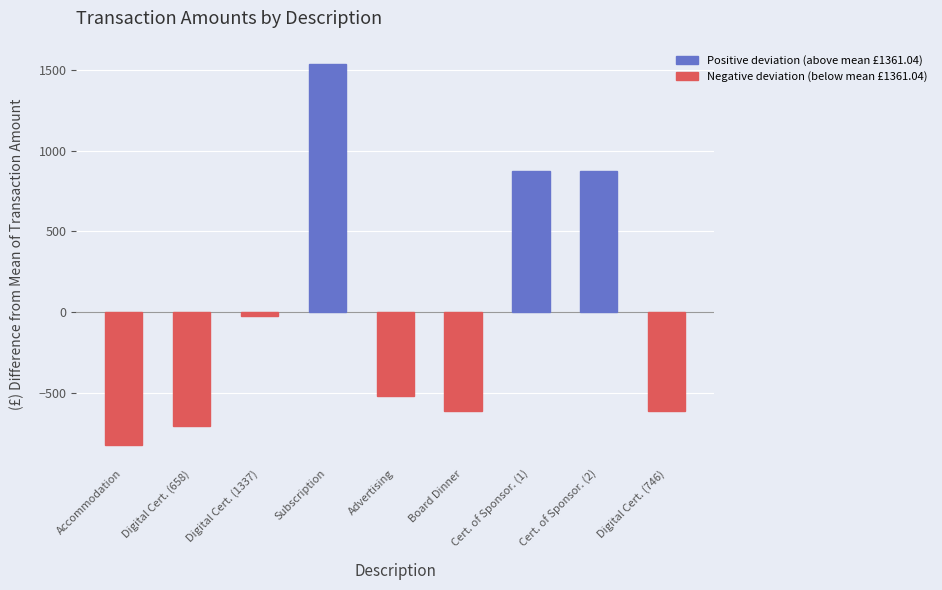

Is it true that the value at Board Dinner is -611.0?

True